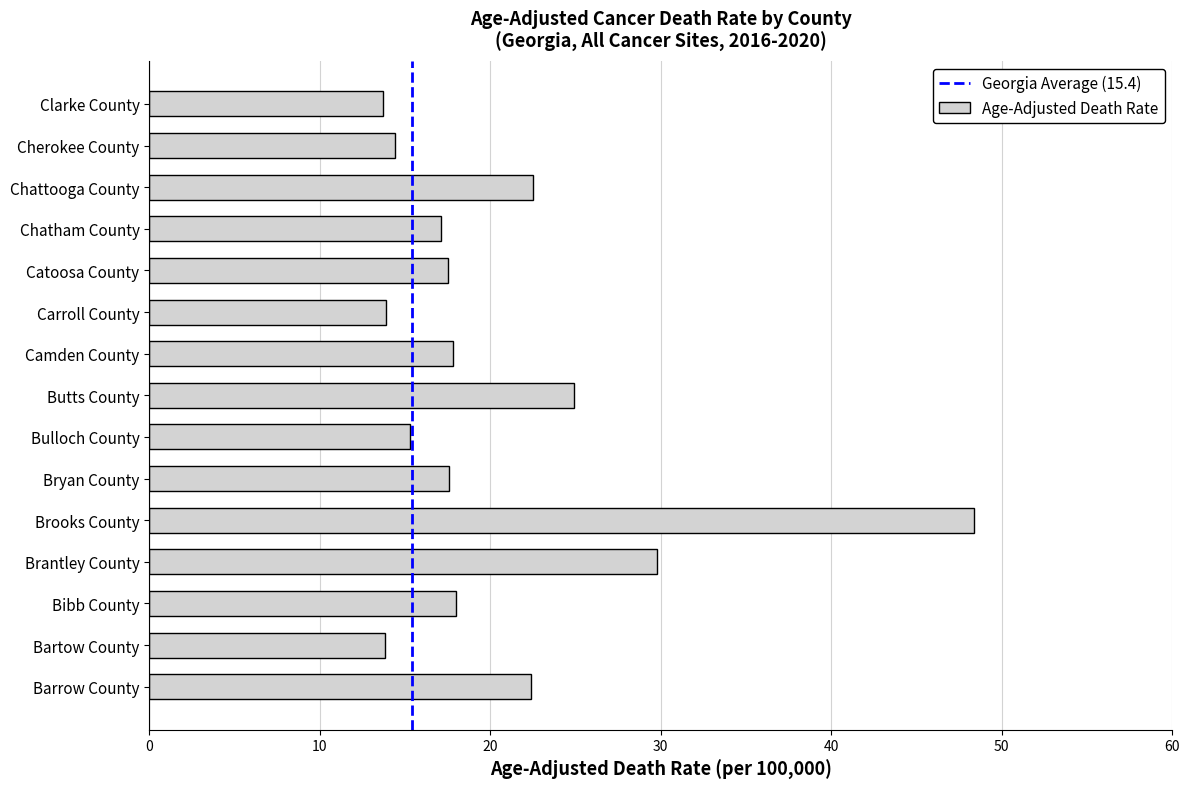

Which has a higher value, Clarke County or Chattooga County?

Chattooga County